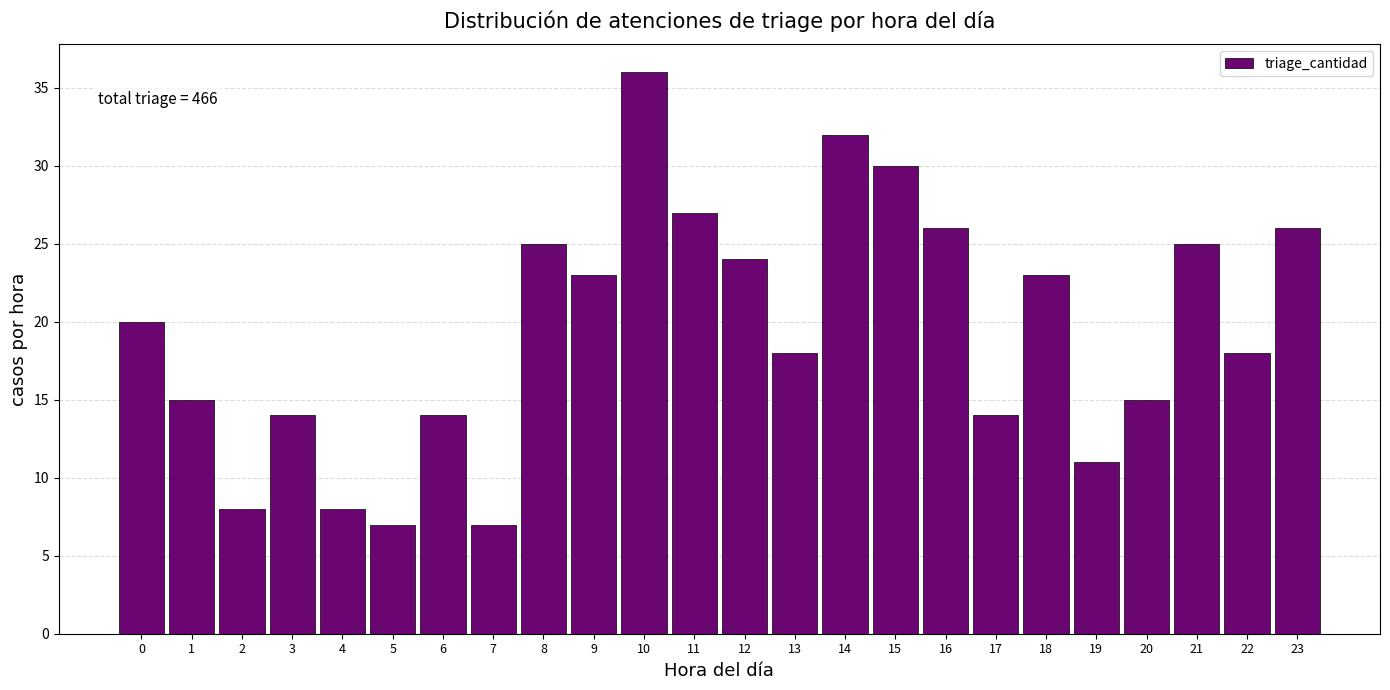

Reading right to left, list all the values displayed in this chart.

23=26	22=18	21=25	20=15	19=11	18=23	17=14	16=26	15=30	14=32	13=18	12=24	11=27	10=36	9=23	8=25	7=7	6=14	5=7	4=8	3=14	2=8	1=15	0=20